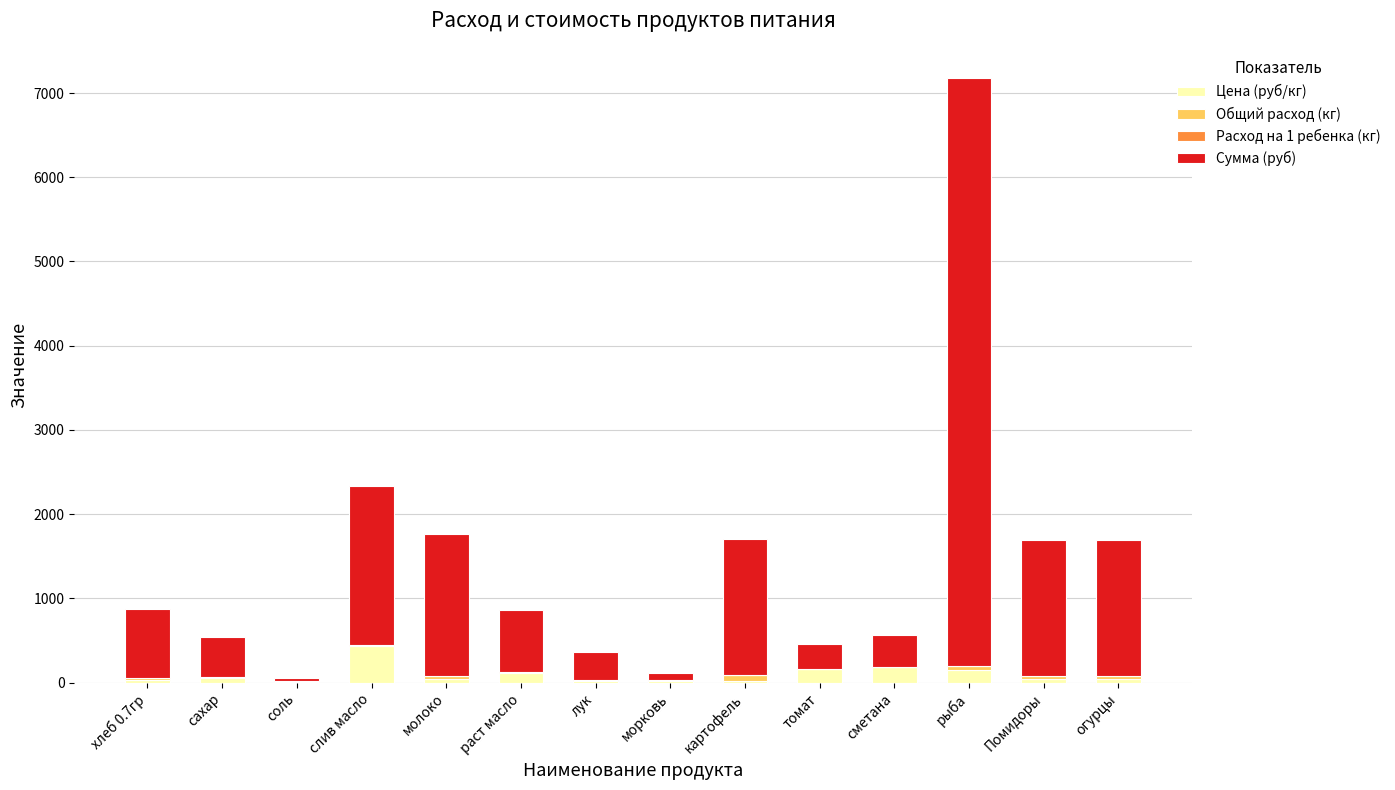

At which category is the sum across all series the highest?

рыба